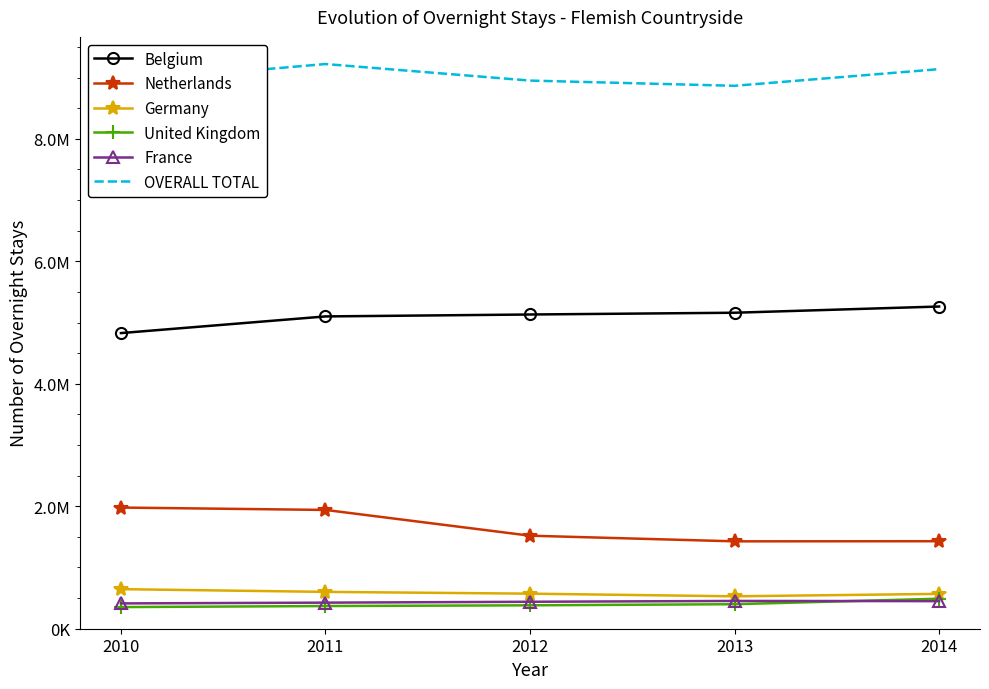

What is the difference between the highest and lowest values at 2014?

8687271